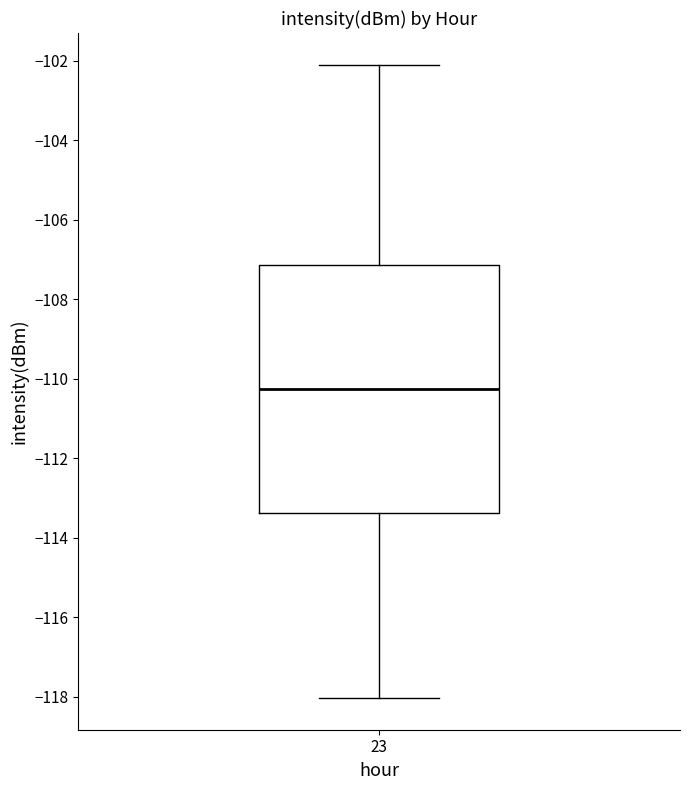

Where does the lower whisker of the box at x = 23 end on the y-axis? The values are not printed on the chart, so give them approximately, as read against the axis.

-118.0